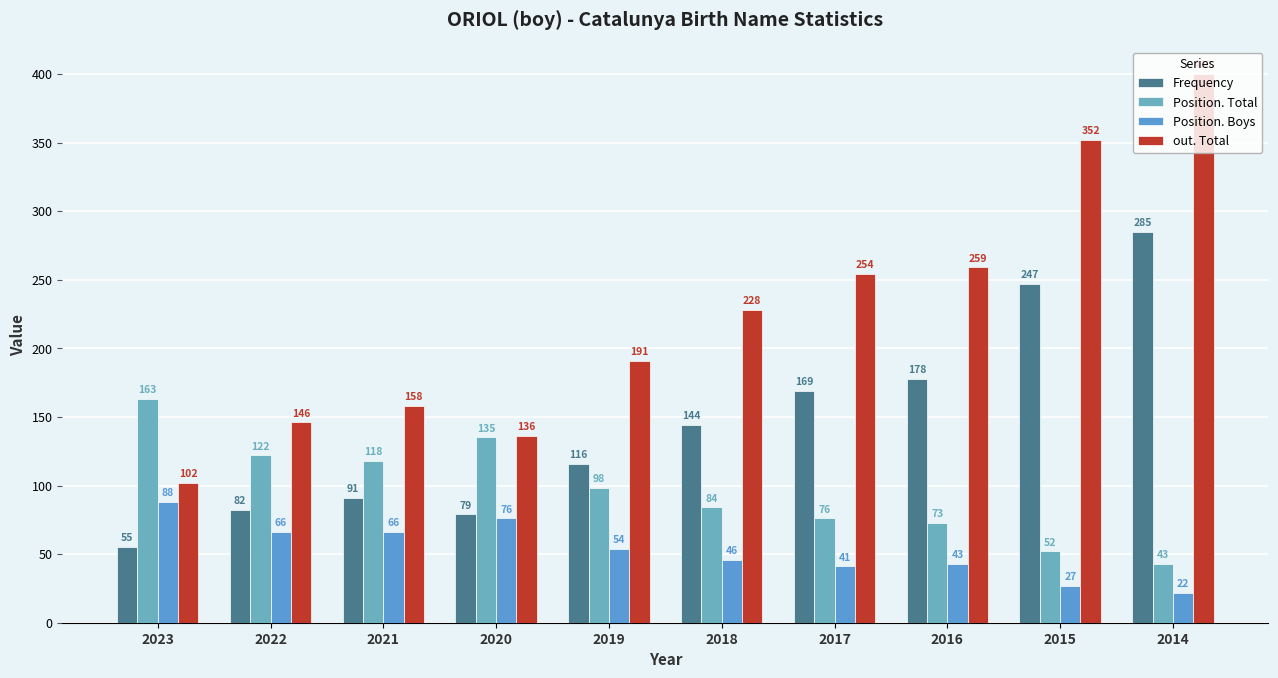

What is the sum of the Frequency values at 2016 and 2020?

257